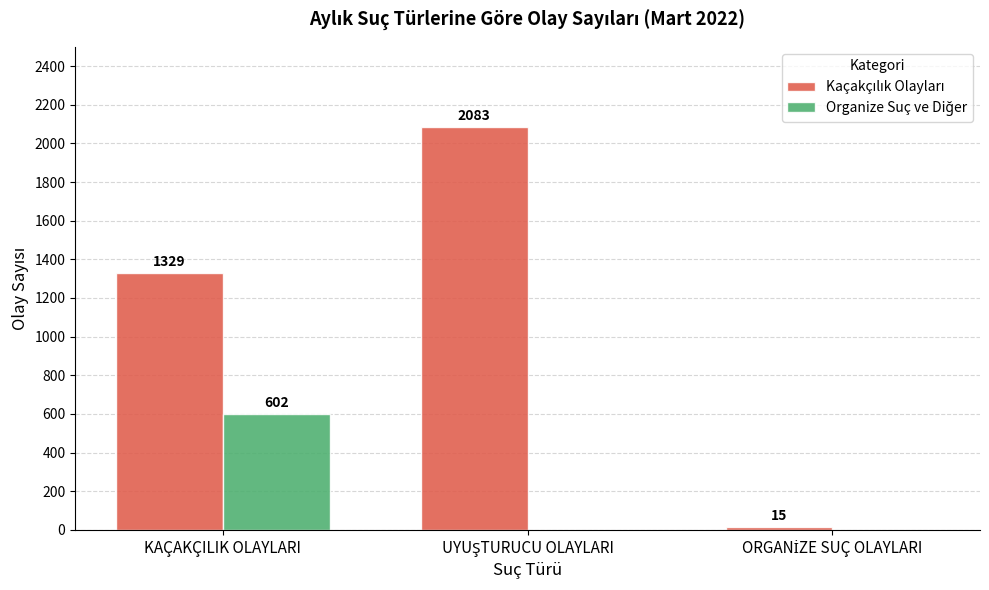

What is the greatest value displayed?

2083